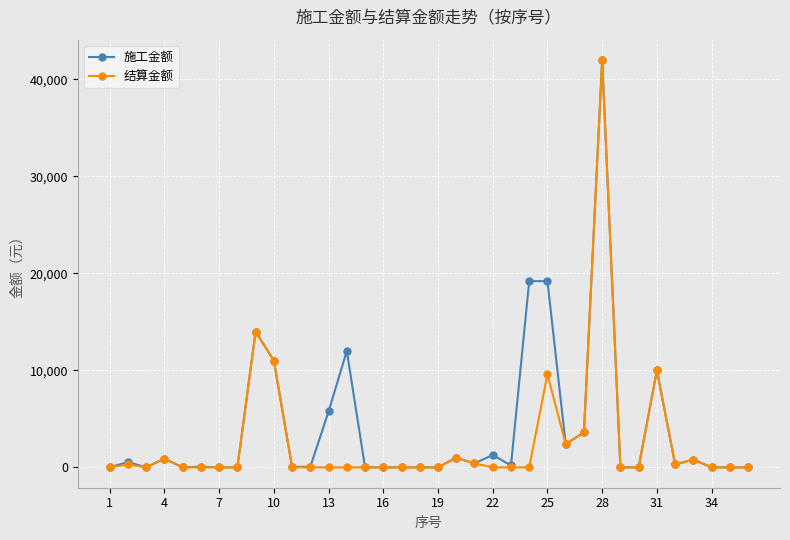

How many lines are shown in the chart?

2